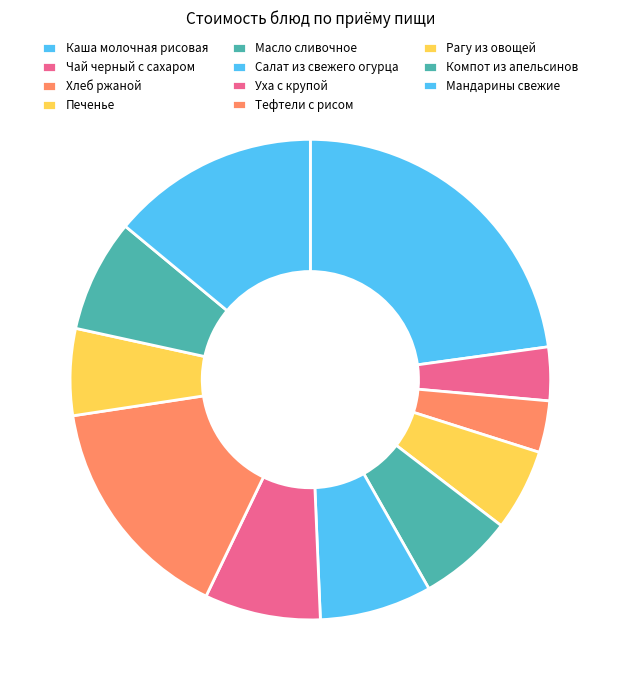

Combined, do Уха с крупой and Салат из свежего огурца account for over 50%?

No